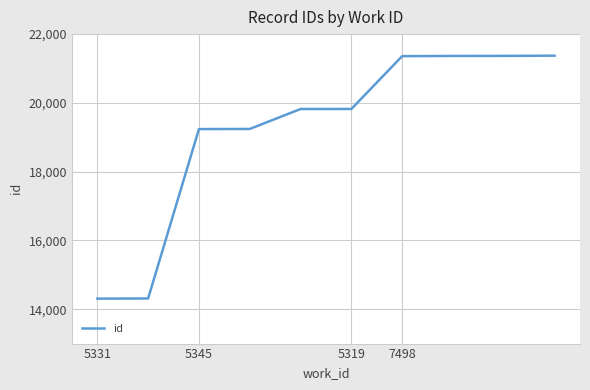

What is the maximum value shown in the chart?

21373